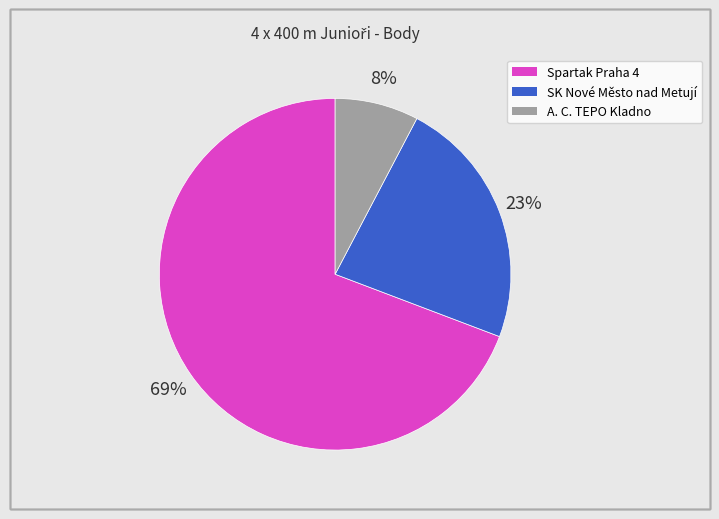

How many slices are in this pie chart?

3